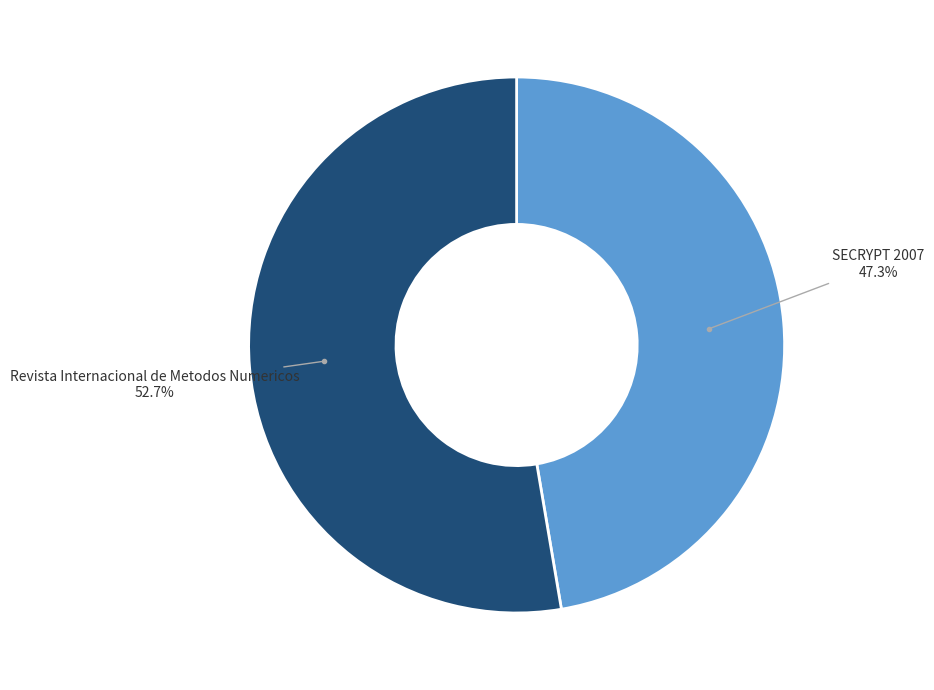

Does any single category account for the majority?

Yes